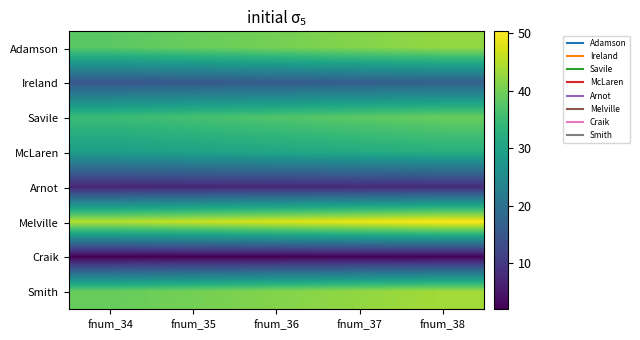

What is the spread (max minus min) of values at fnum_36?

45.5